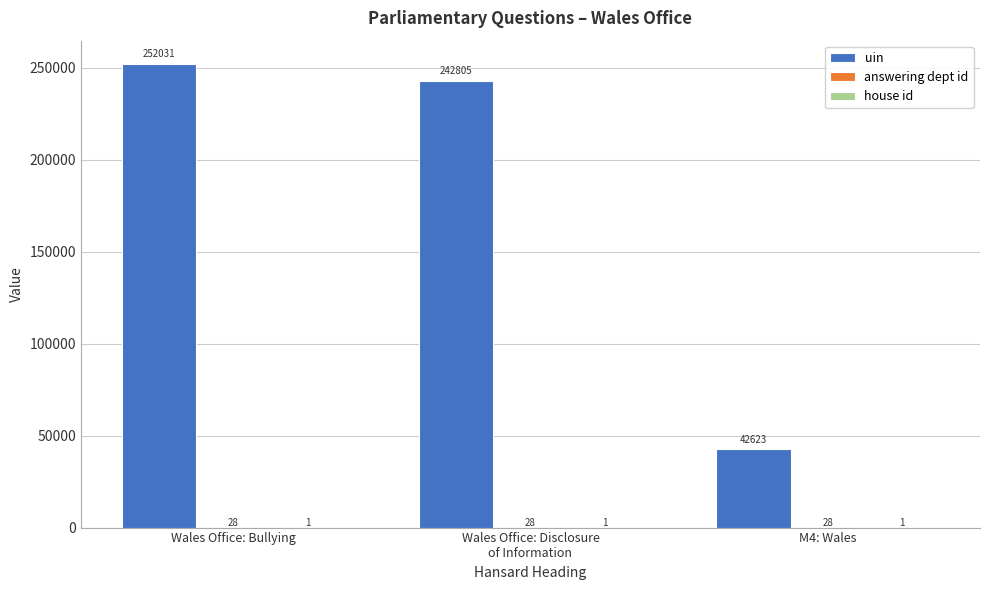

What is the highest value of the uin series?

252031